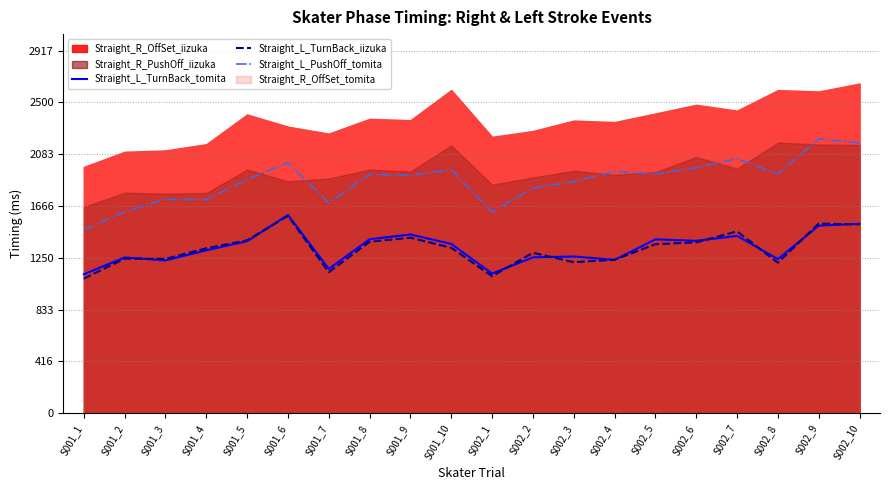

What is the label of the 19th point from the right?

S001_2